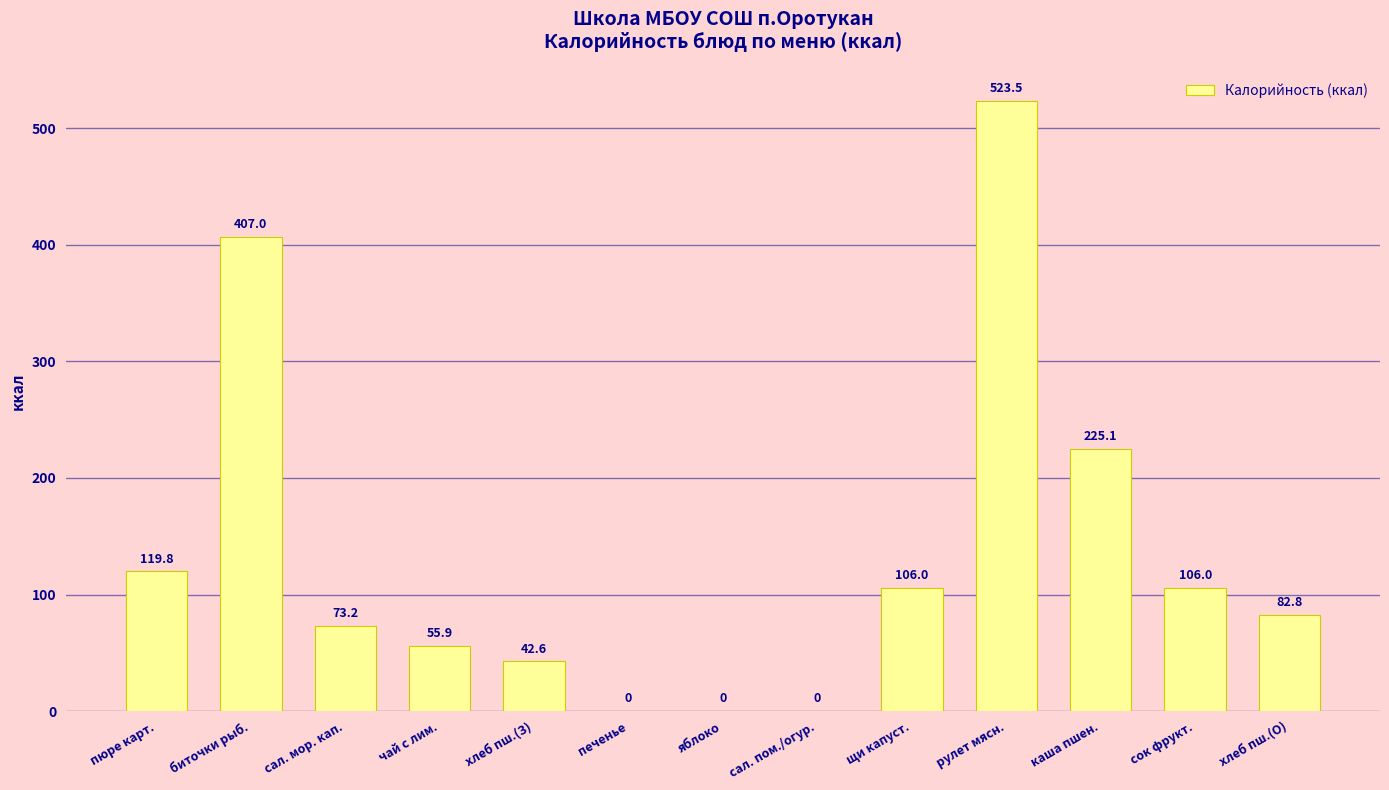

Are the bars horizontal?

No